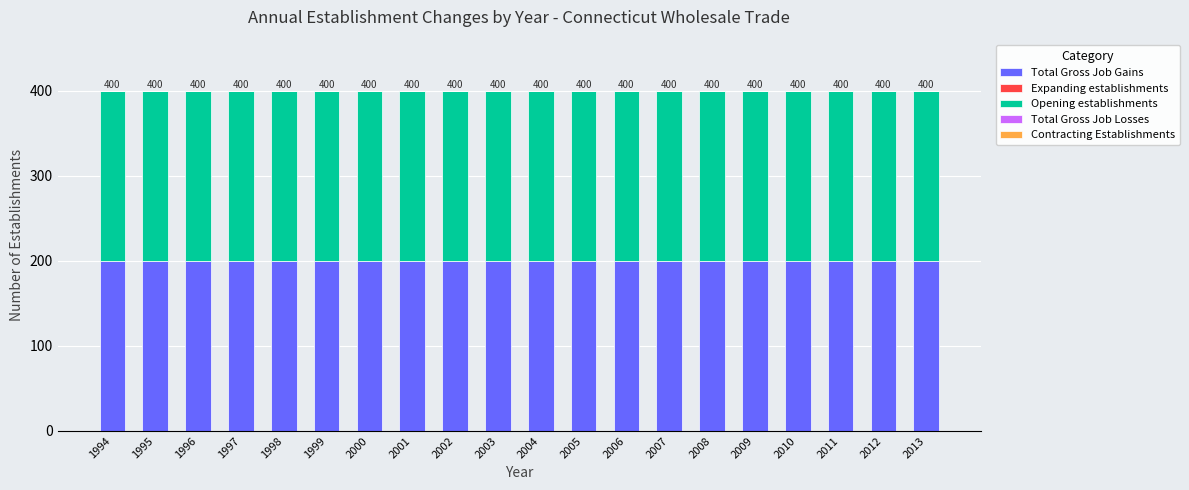

Count the number of data series in this chart.

5